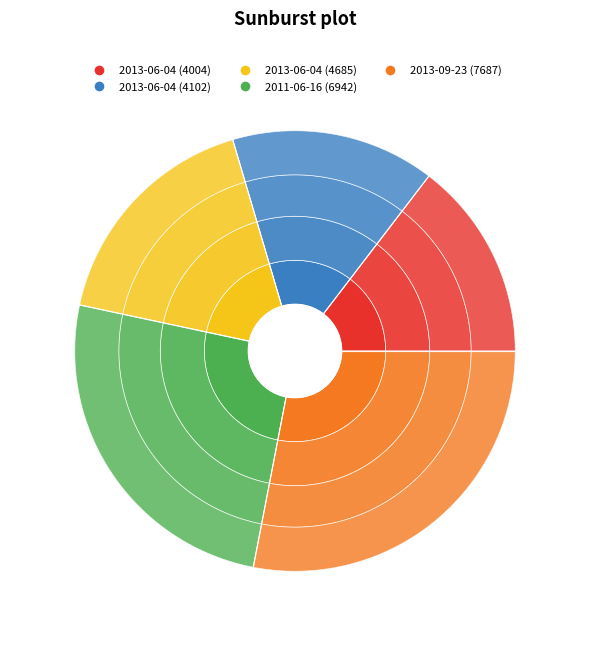

To the nearest percent, what is the difference between the 2013-06-04 and 2011-06-16 slice percentages?

10%